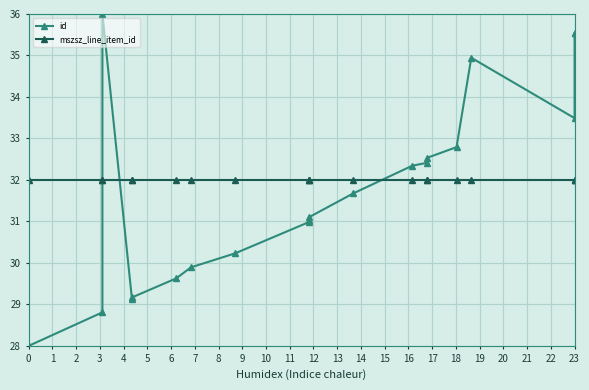

What is the sum of all id values?

635.2